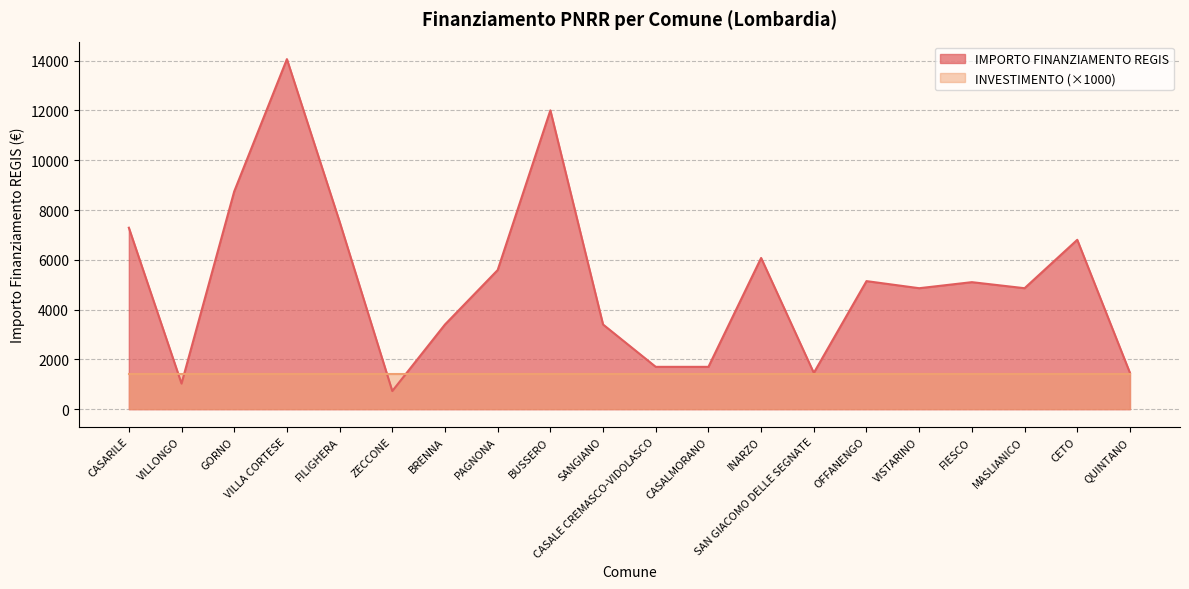

Which has a higher value, CASARILE or PAGNONA?

CASARILE